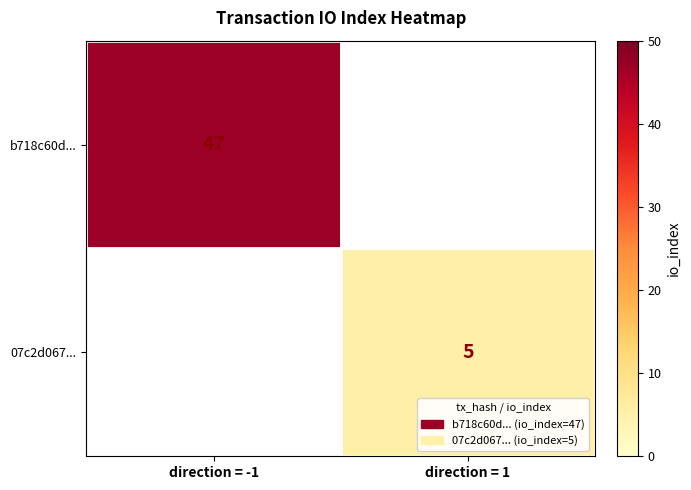

True or false: b718c60d... has a value of 68 at direction = -1.

False